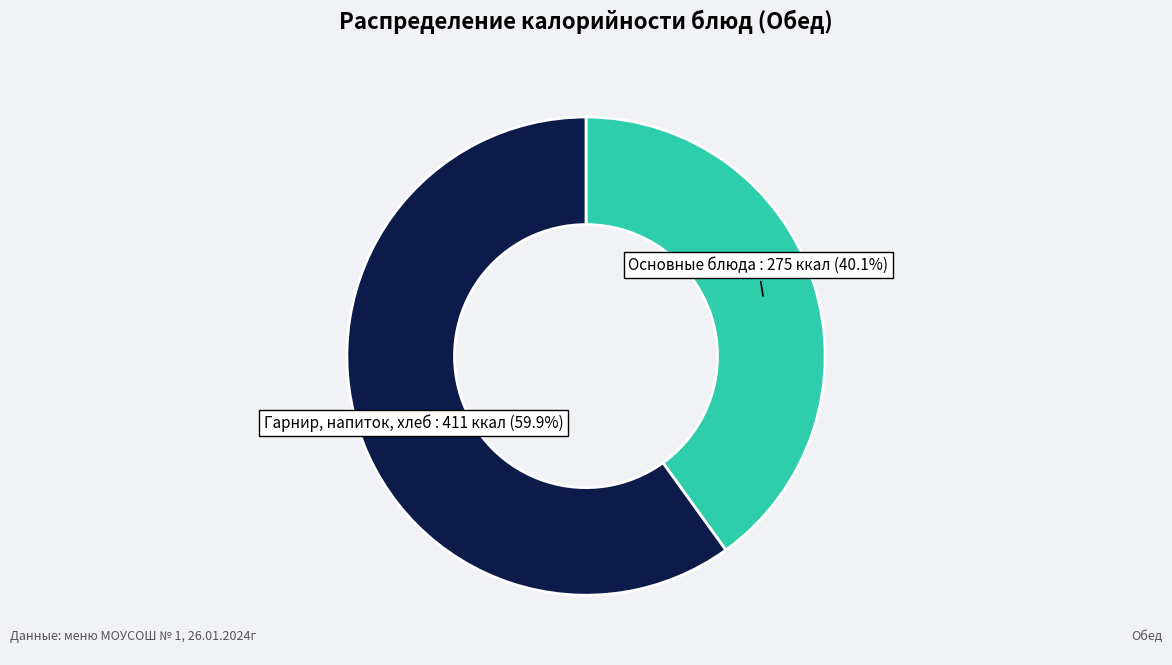

Which category has the smallest portion of the pie?

Основные блюда